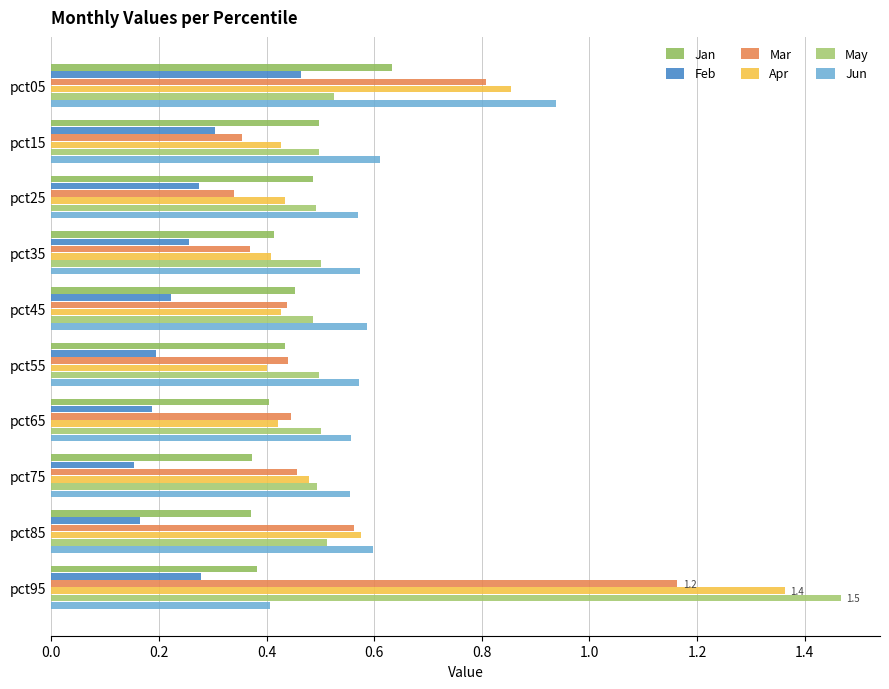

What is the minimum value for Mar?

0.3